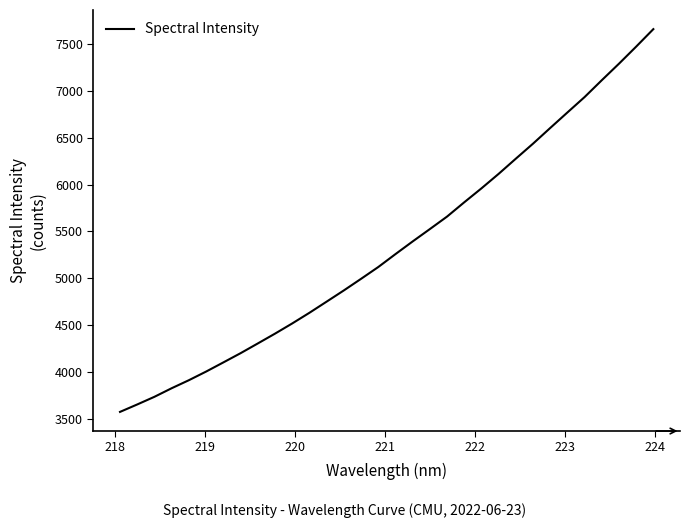

What is the greatest value displayed?

7656.1